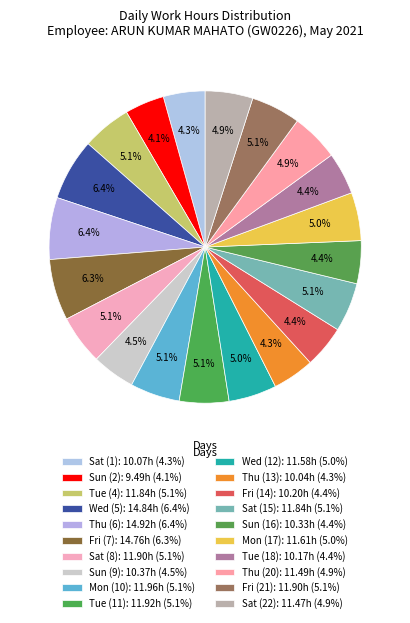

Which category has the biggest portion of the pie?

Thu (6)